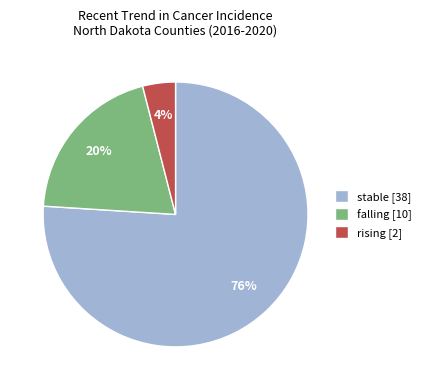

To the nearest percent, what is the average slice percentage?

33%